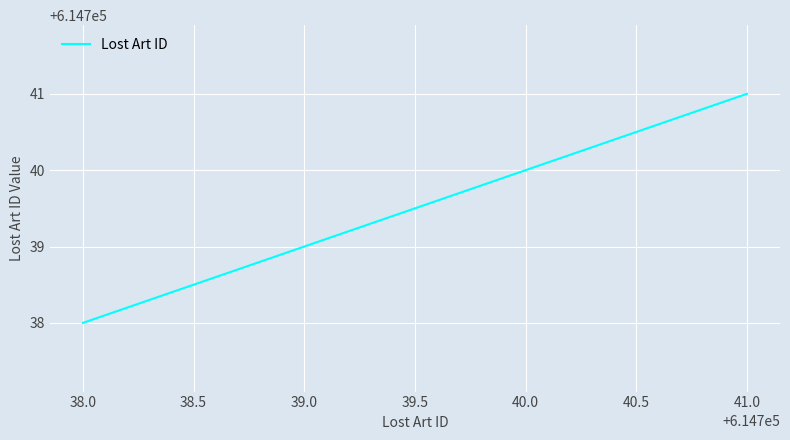

What is the sum of all values?

2458958